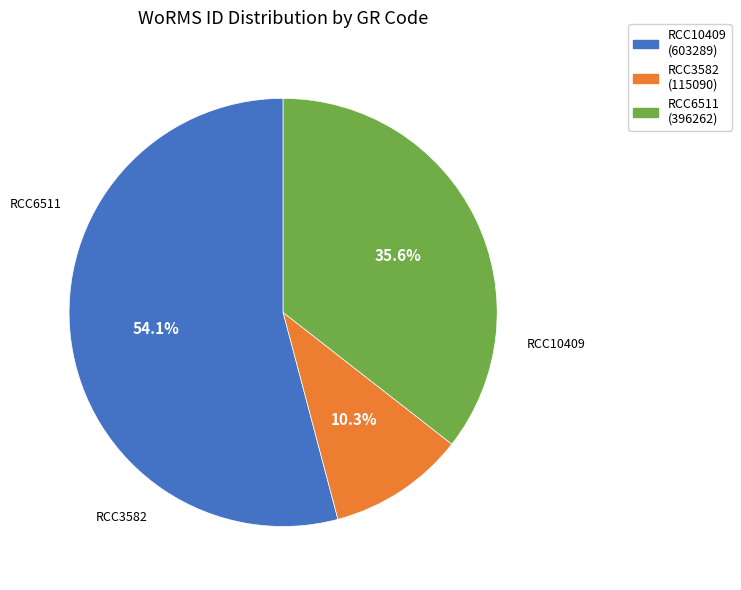

How many segments does this pie chart have?

3